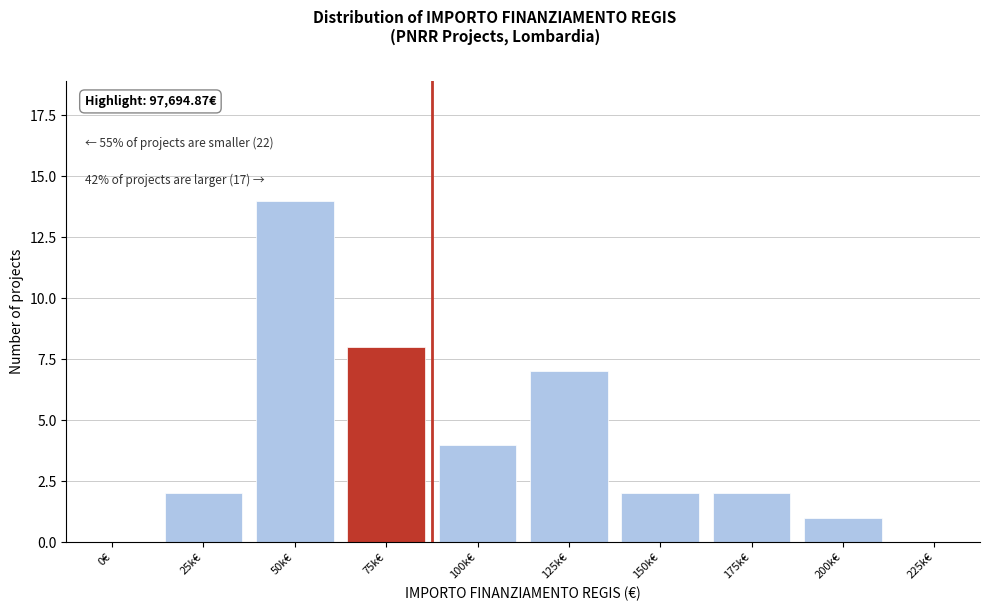

Reading right to left, list all the values displayed in this chart.

225k€=0	200k€=1	175k€=2	150k€=2	125k€=7	100k€=4	75k€=8	50k€=14	25k€=2	0€=0